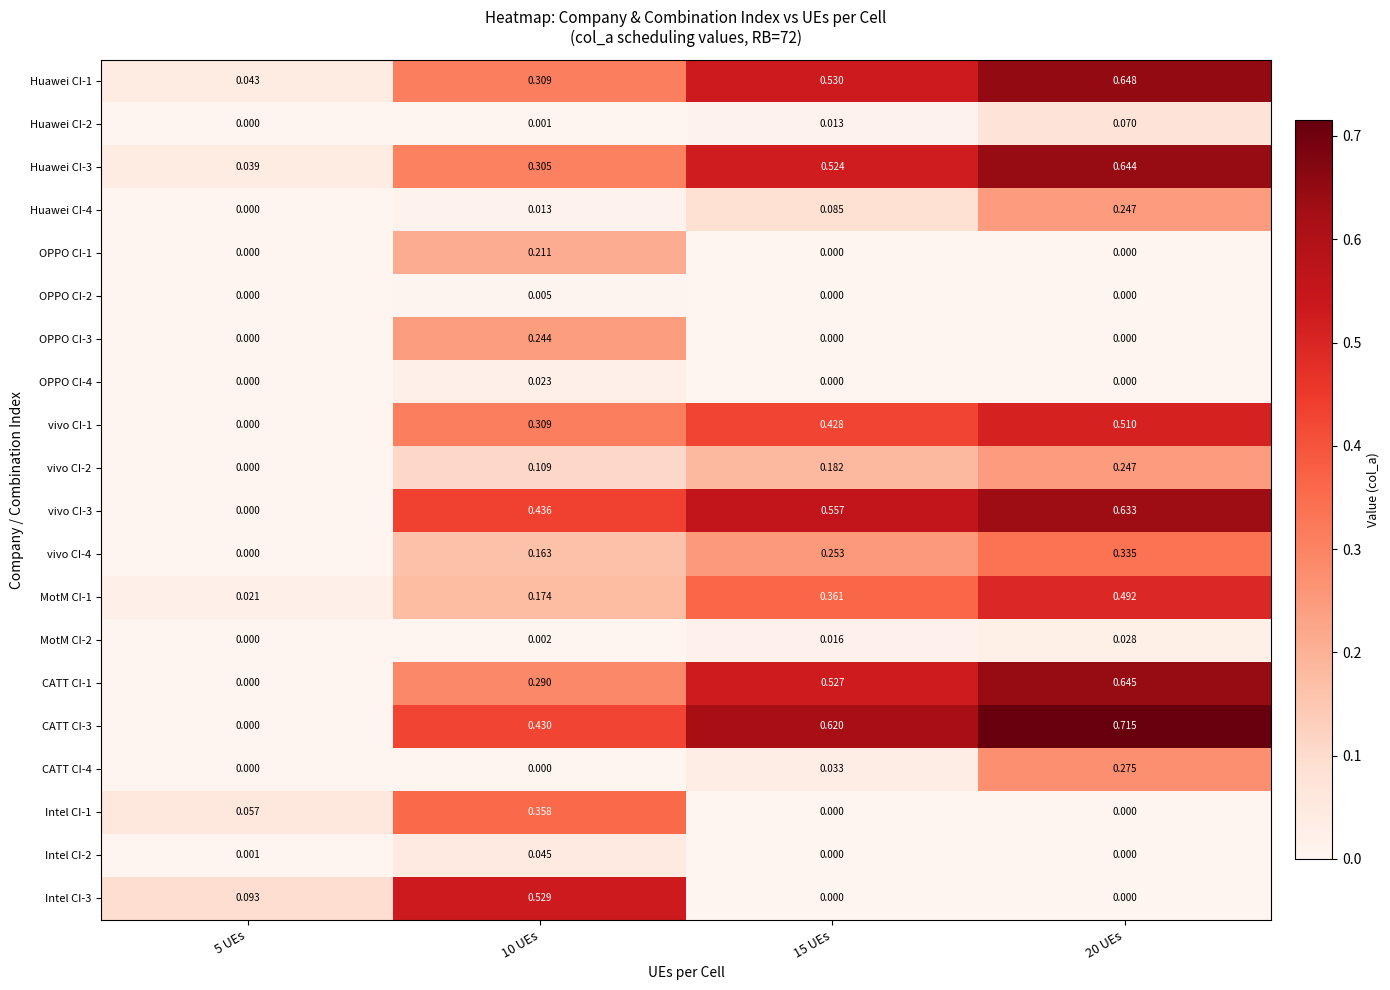

Which series changed the most between 10 UEs and 20 UEs?

Intel CI-3